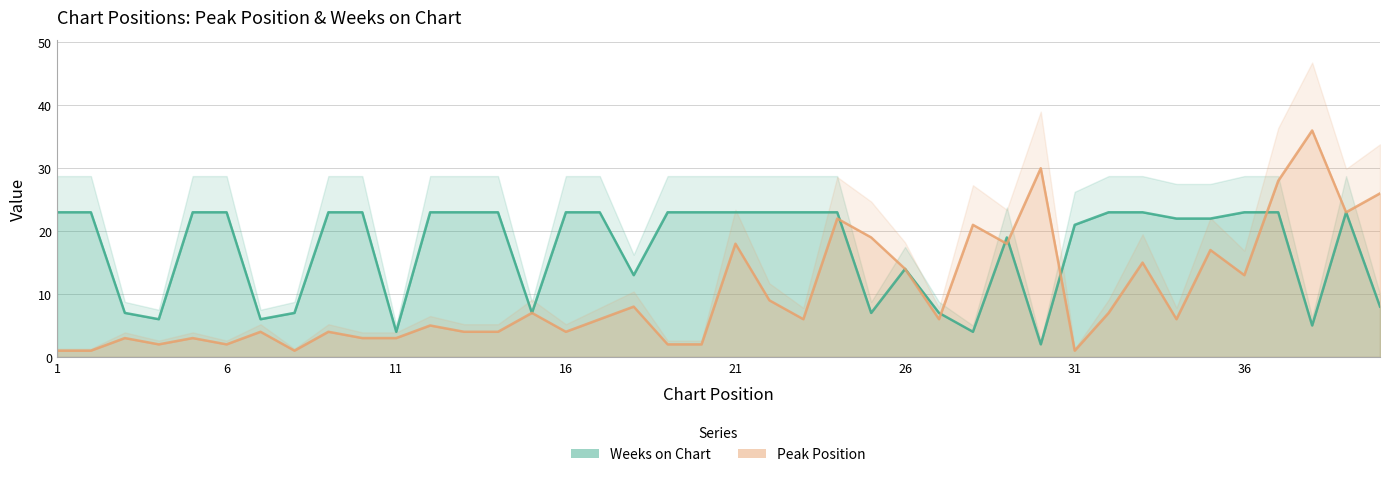

Which series has the largest range (max minus min)?

Peak Position